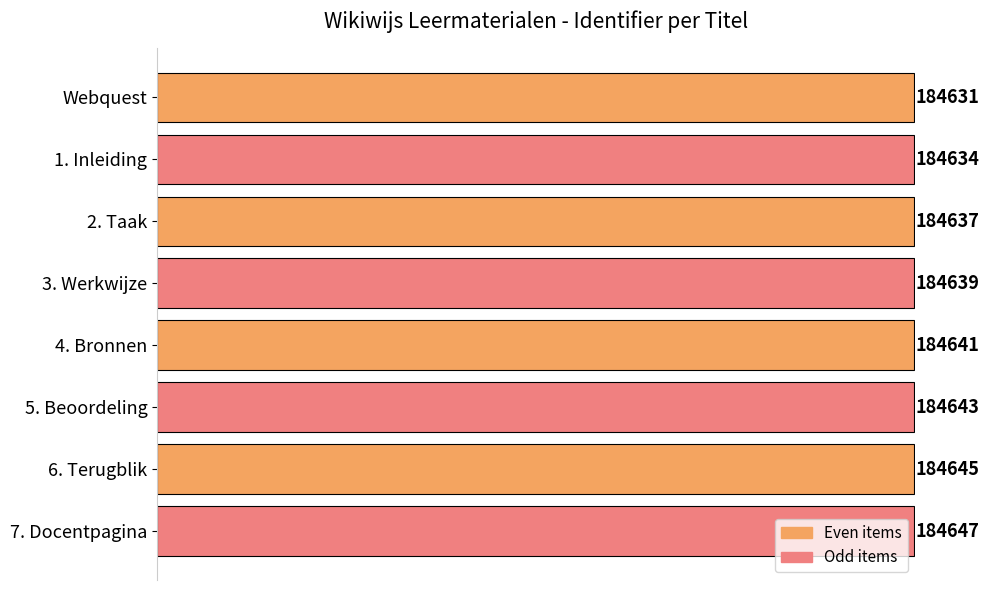

Does the chart contain any negative values?

No